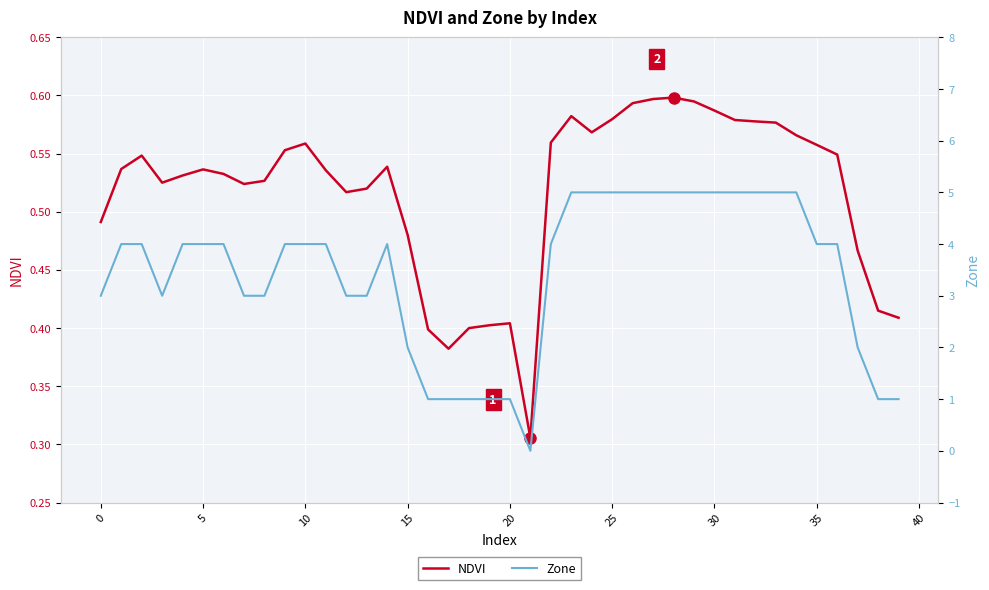

Is it true that NDVI equals 0.2 at 5?

False